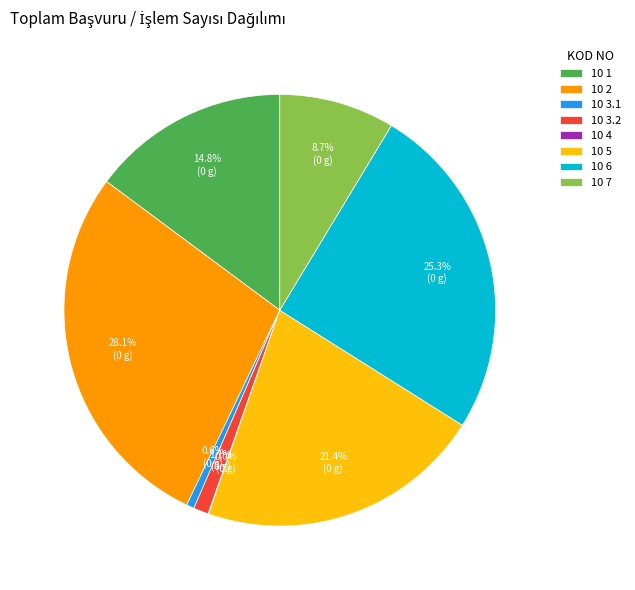

What percentage is the 10 1 slice, to the nearest percent?

15%